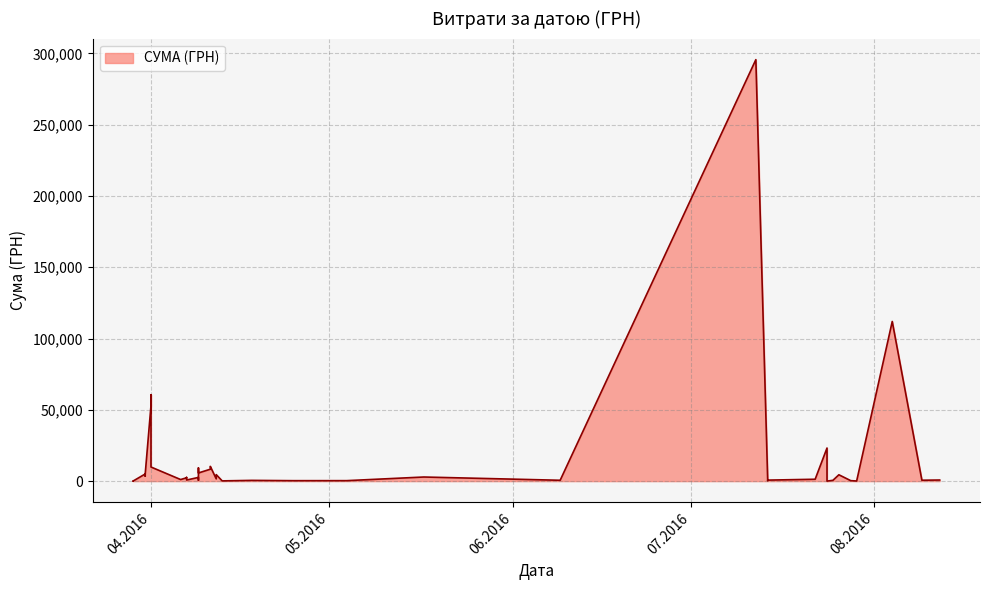

What is the ratio of the value at 09.06.2016 to the value at 01.04.2016?

0.1